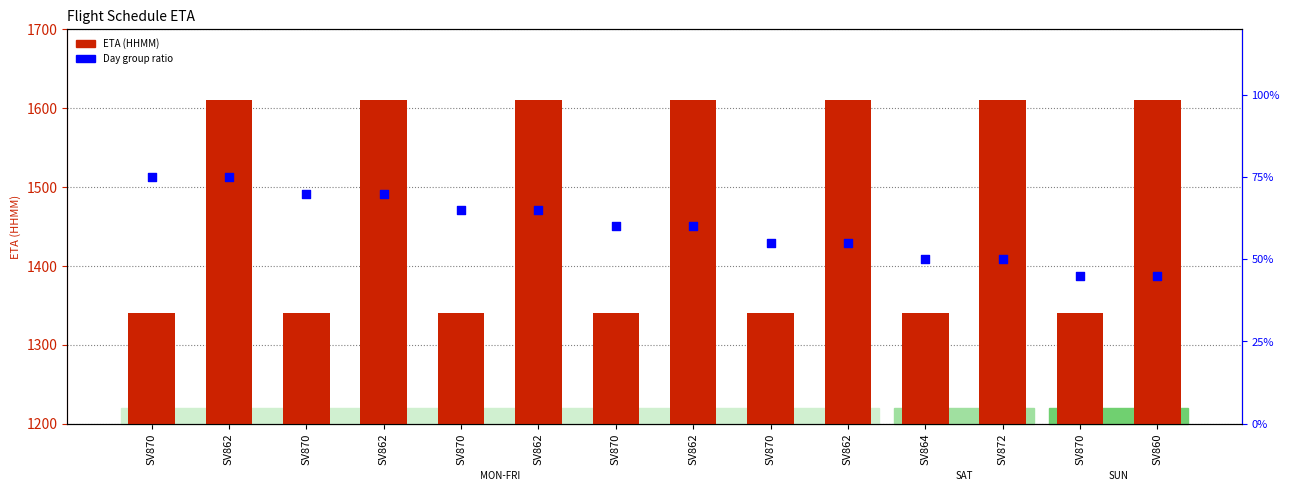

Which series has the largest Y range (max minus min)?

ETA